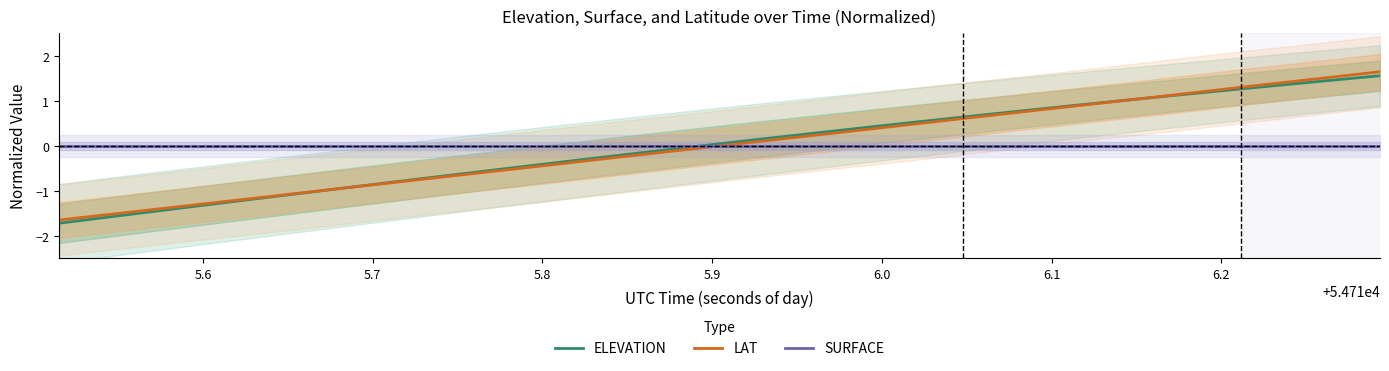

True or false: SURFACE and LAT intersect in this chart.

True